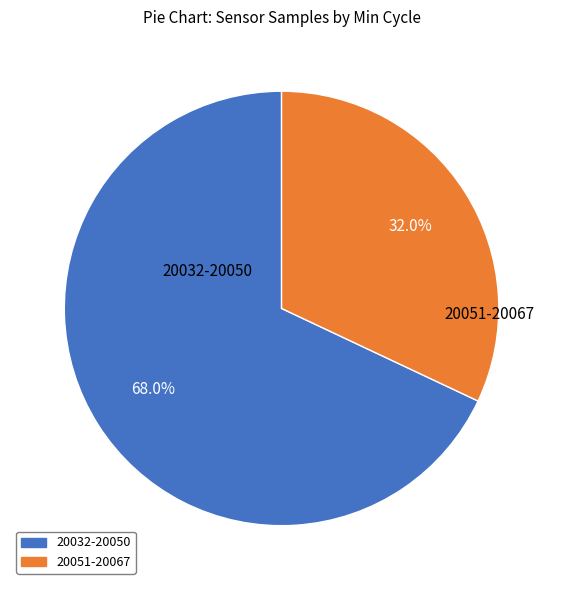

Is 20051-20067 the majority of the pie?

No